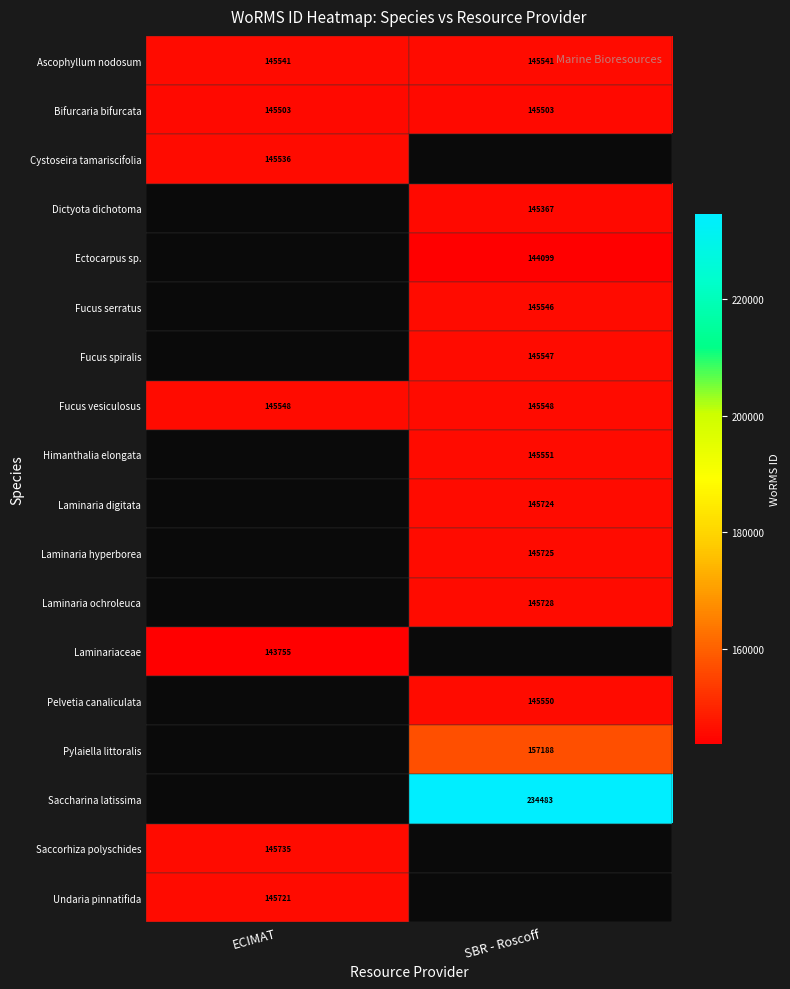

True or false: Saccharina latissima has a value of 234483 at SBR - Roscoff.

True